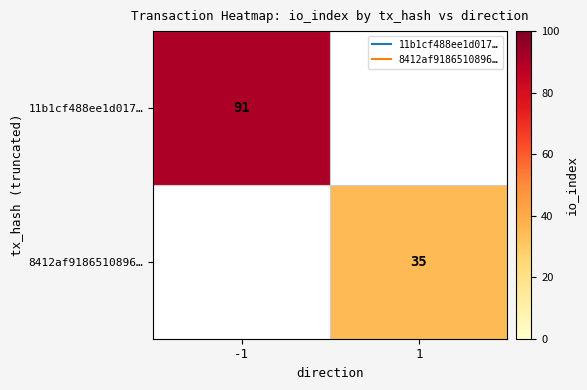

At which category is the sum across all series the highest?

-1